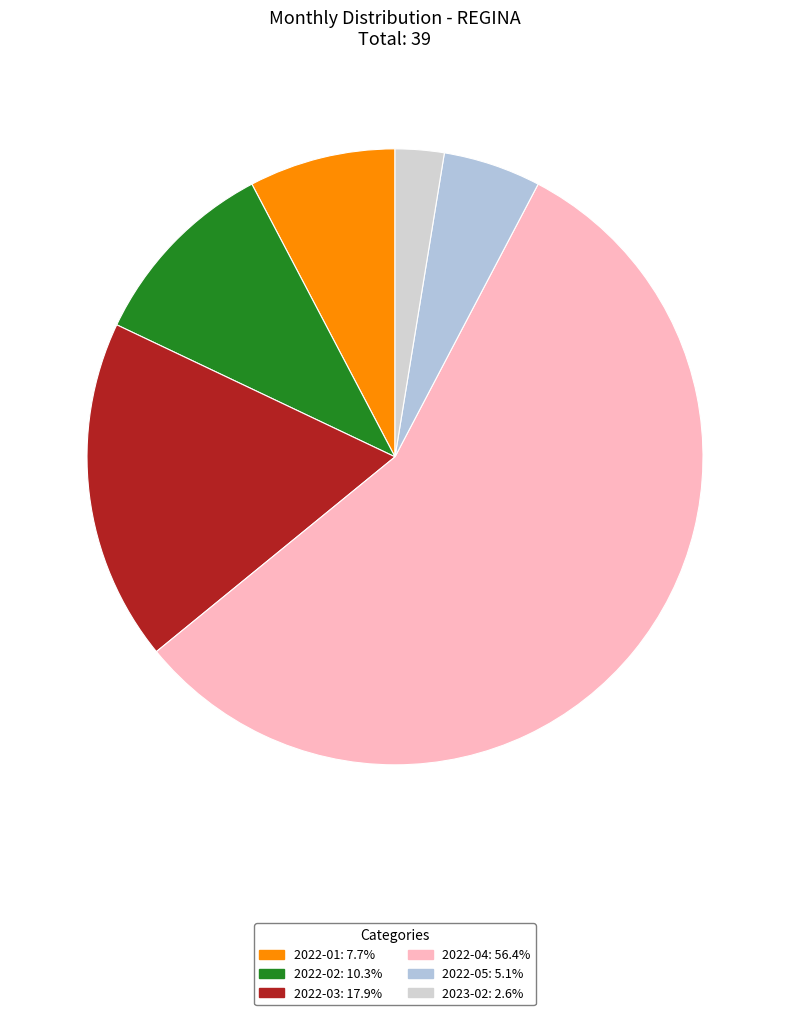

Is there any slice that represents more than half of the pie?

Yes